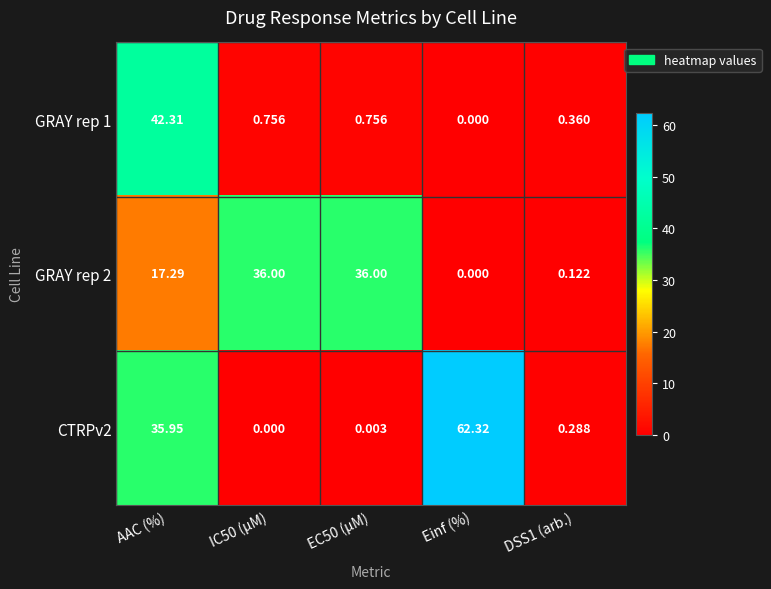

At which label is CTRPv2 closest to 31?

AAC (%)